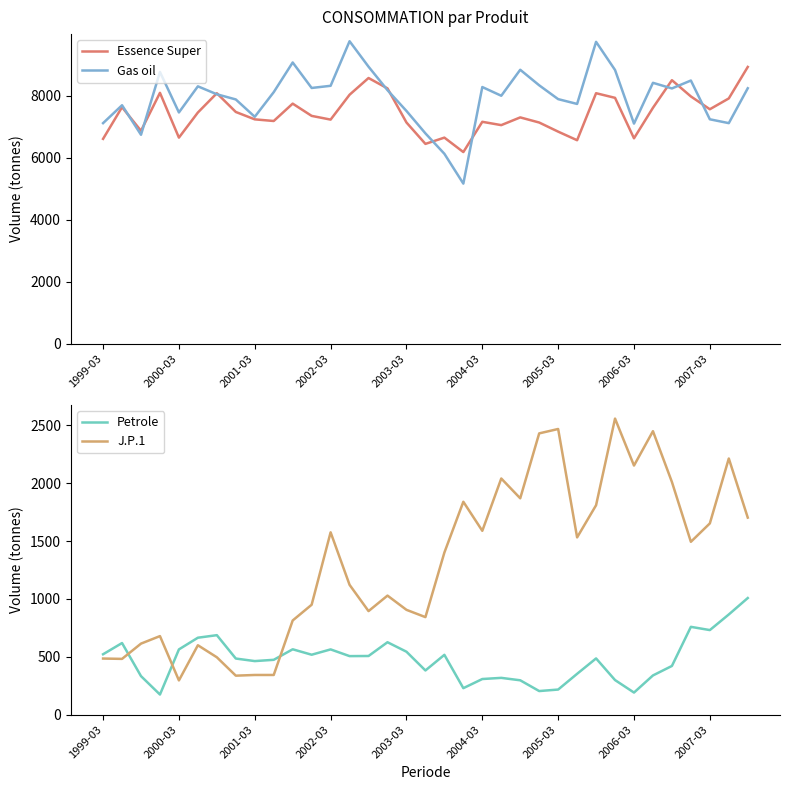

Is it true that J.P.1 equals 197 at 9?

False